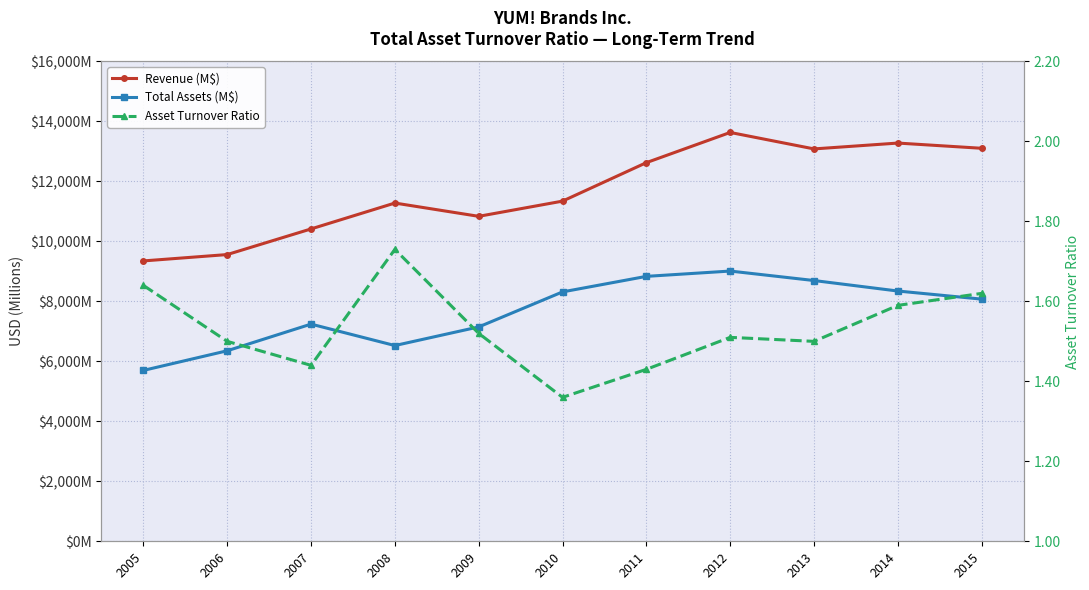

Where is the first local maximum for Total Assets (M$)?

2007